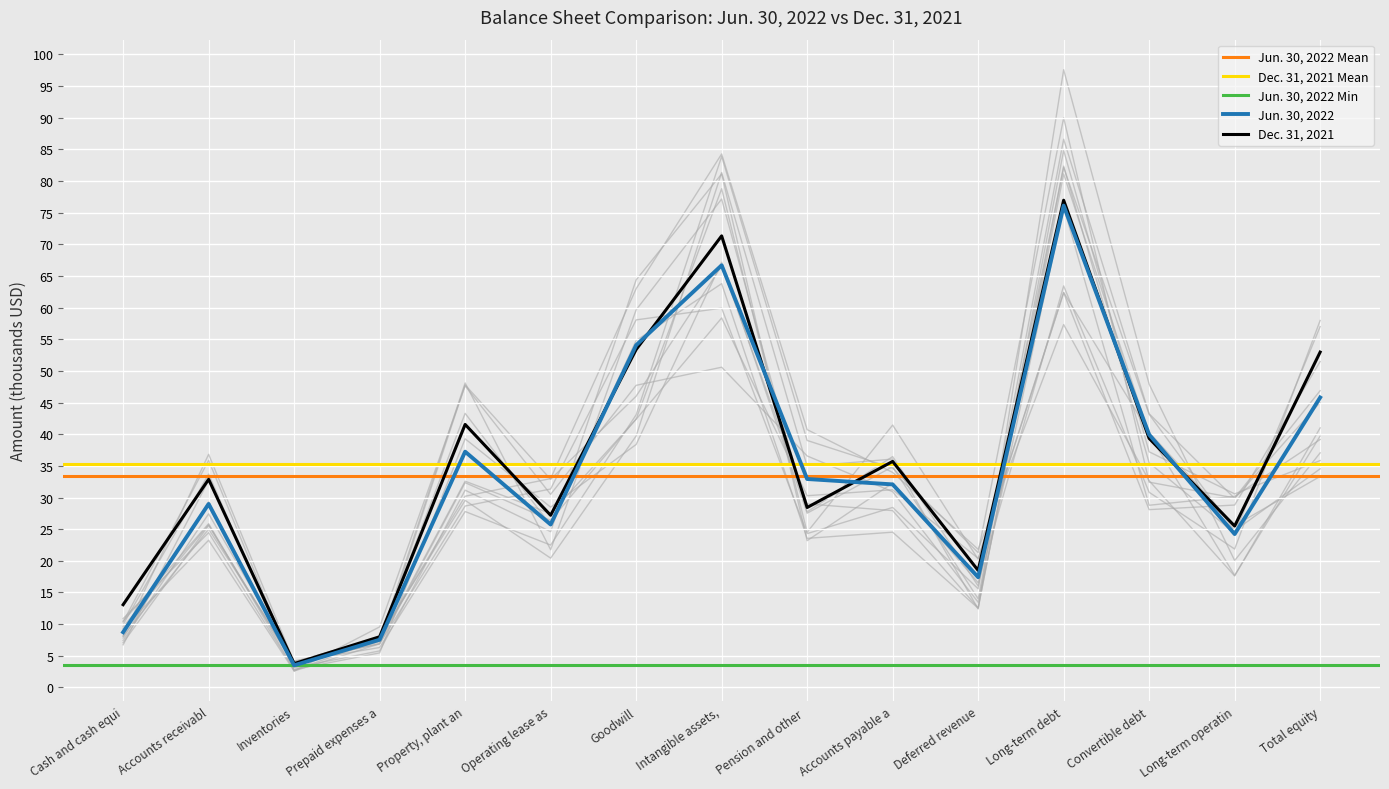

How many lines are shown in the chart?

2